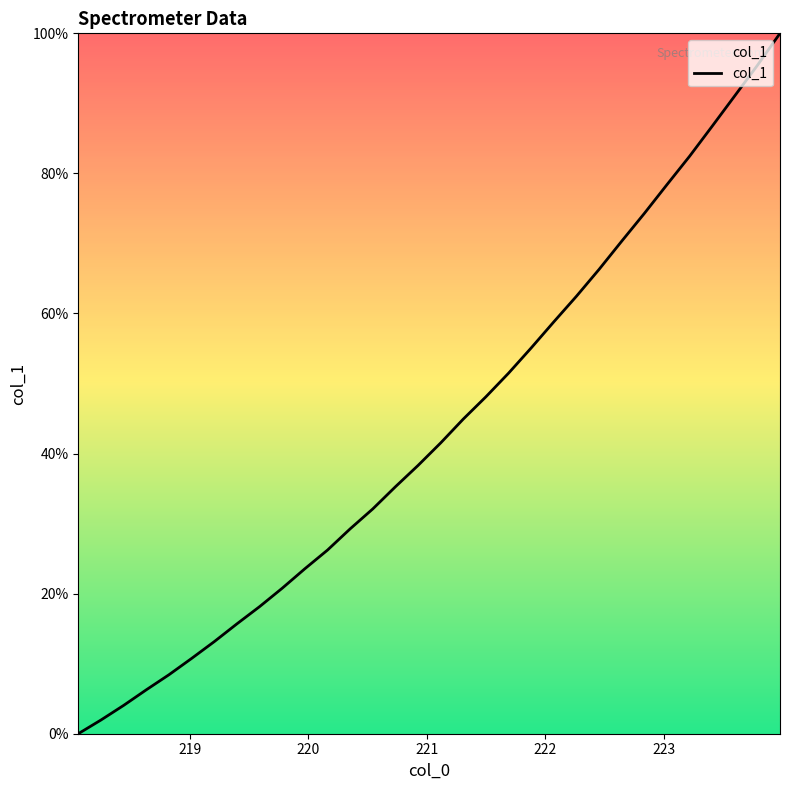

What is the difference between the maximum and minimum values?

100.0